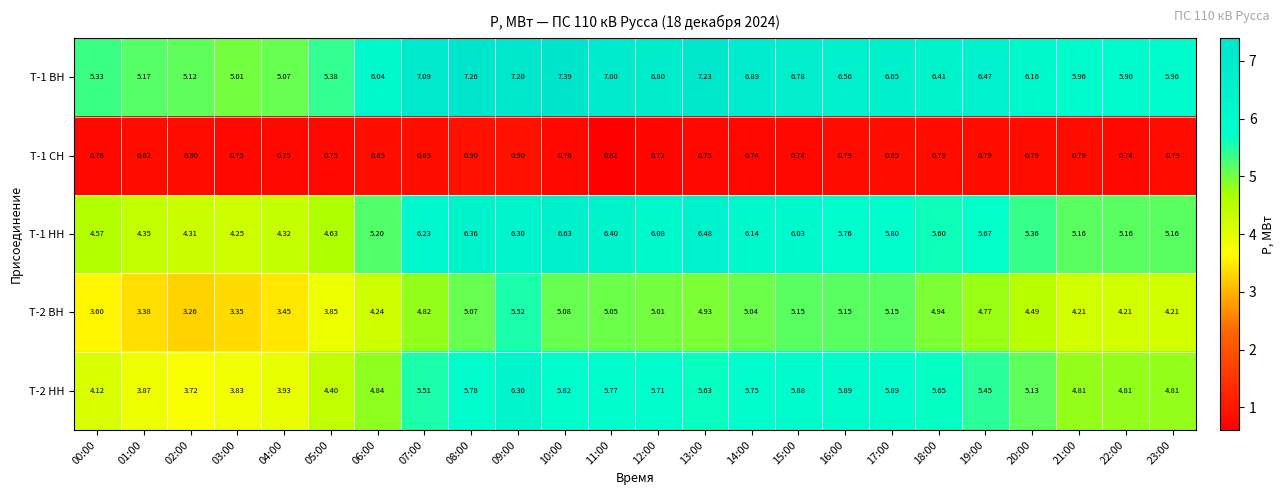

Is the value of T-2 ВН at 03:00 greater than the value of T-1 ВН at 16:00?

No